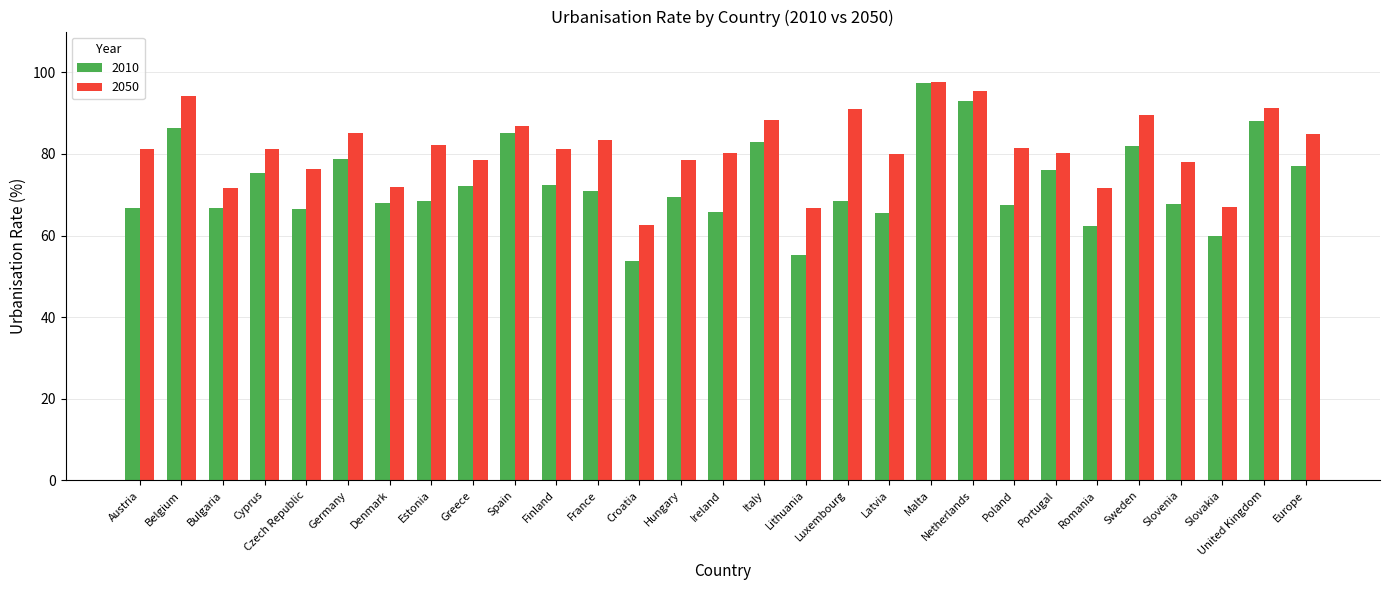

What is the difference between the second highest and minimum values in the 2050 series?

32.8